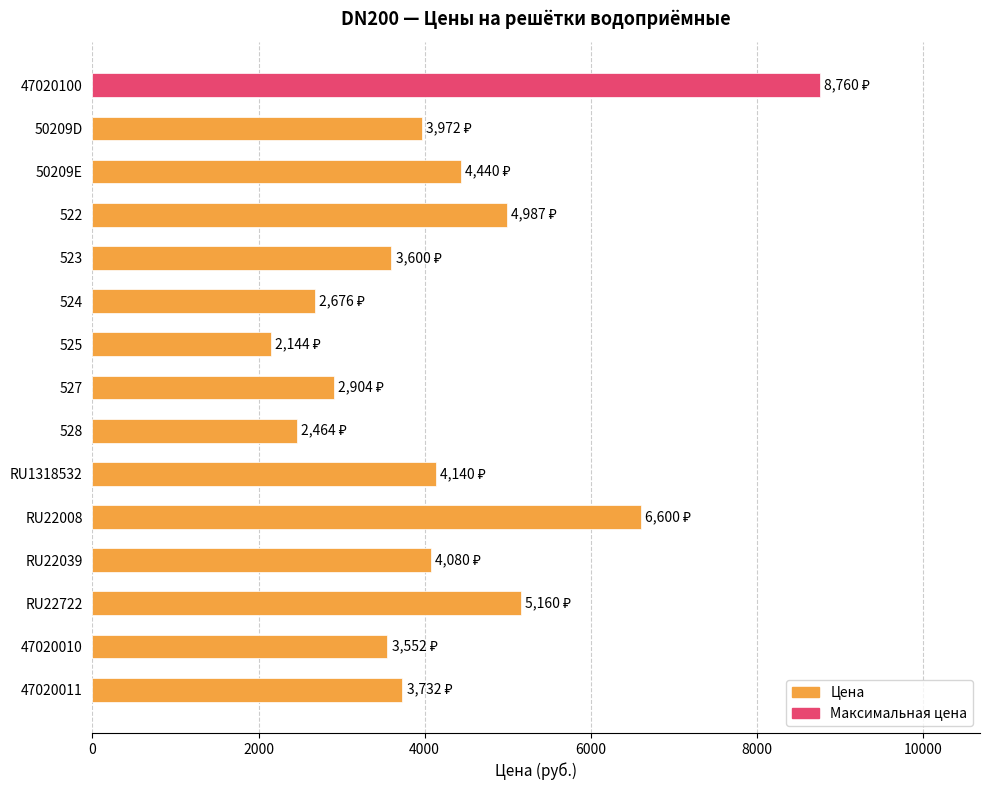

Reading top to bottom, list all the values displayed in this chart.

8760	3972	4440	4987	3600	2676	2144	2904	2464	4140	6600	4080	5160	3552	3732